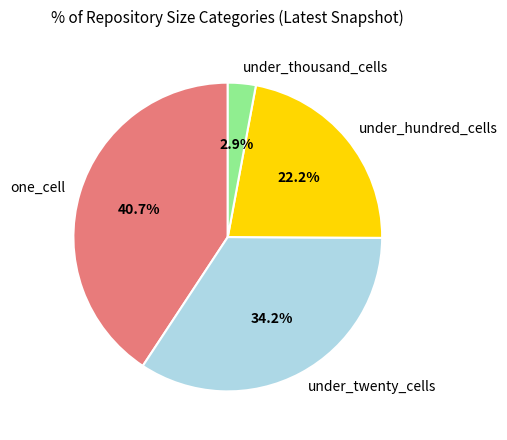

How many segments does this pie chart have?

4